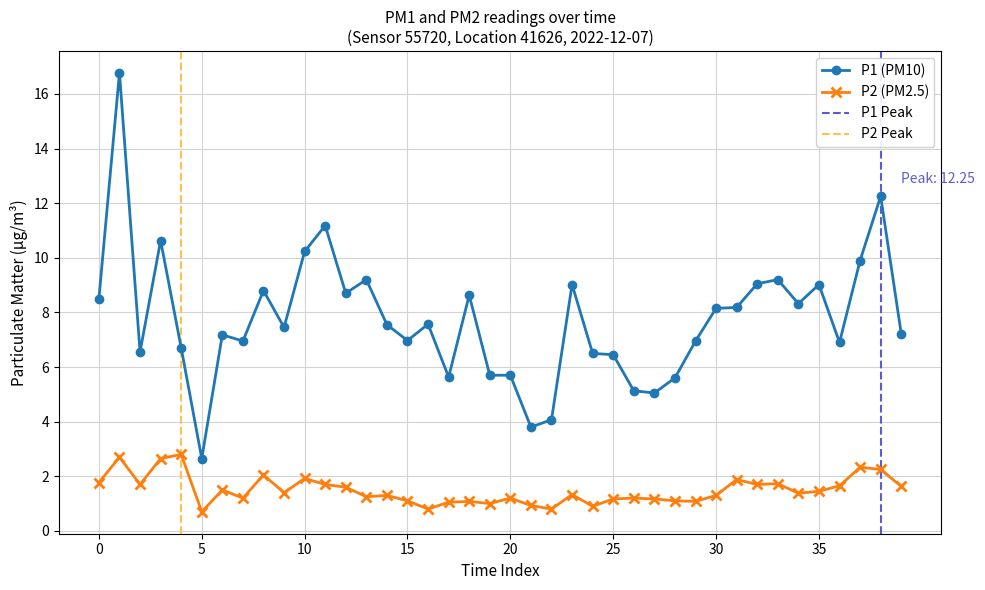

Reading left to right, what are all the values shown in this chart?

P1: 8.5	16.8	6.5	10.6	6.7	2.6	7.2	7.0	8.8	7.5	10.2	11.2	8.7	9.2	7.5	7.0	7.6	5.6	8.6	5.7	5.7	3.8	4.1	9.0	6.5	6.5	5.1	5.0	5.6	7.0	8.2	8.2	9.1	9.2	8.3	9.0	6.9	9.9	12.2	7.2
P2: 1.8	2.7	1.7	2.6	2.8	0.7	1.5	1.2	2.0	1.4	1.9	1.7	1.6	1.2	1.3	1.1	0.8	1.1	1.1	1.0	1.2	0.9	0.8	1.3	0.9	1.2	1.2	1.2	1.1	1.1	1.3	1.9	1.7	1.7	1.4	1.4	1.6	2.3	2.2	1.6